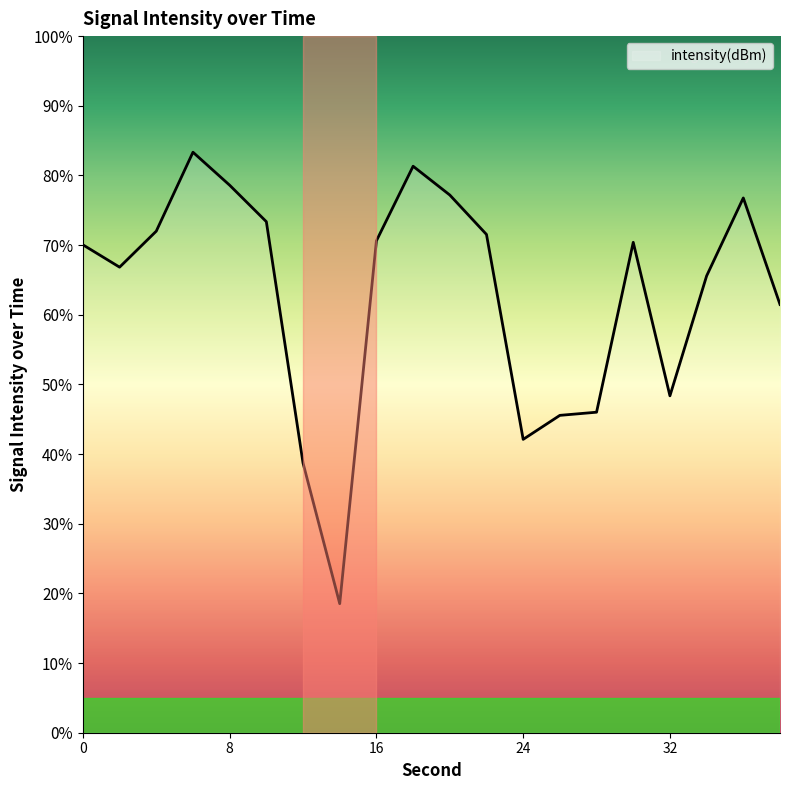

What is the difference between the maximum and minimum values?

64.8